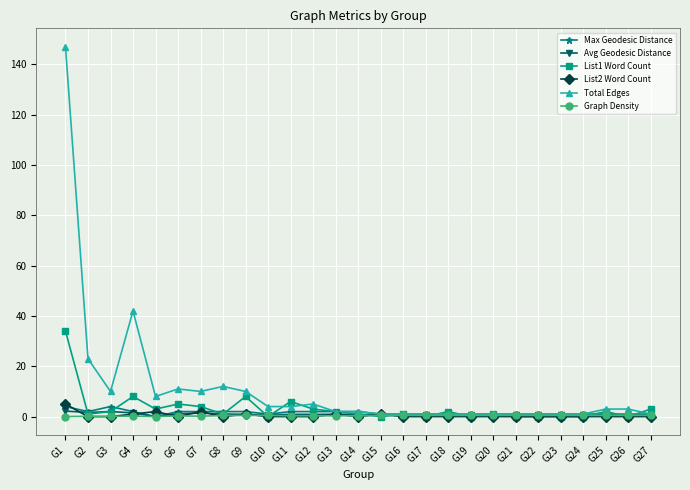

What is the value of the List1 Word Count point at the 25th from the left?

2.0